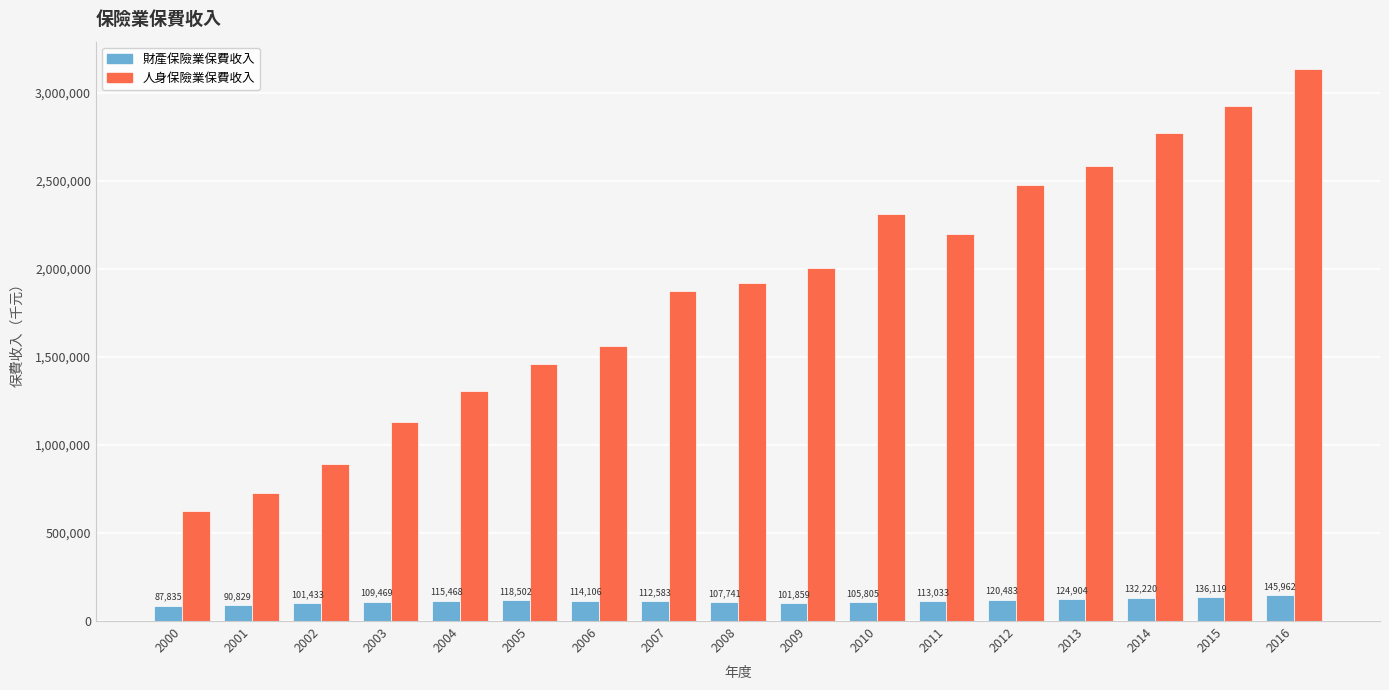

What is the sum of all 財產保險業保費收入 values?

1938351